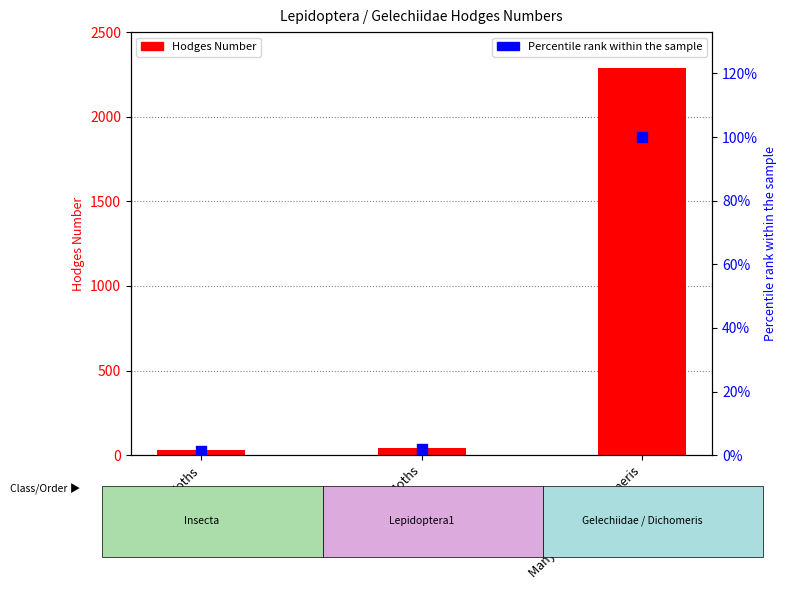

Which series reaches the maximum Y coordinate?

Hodges Number